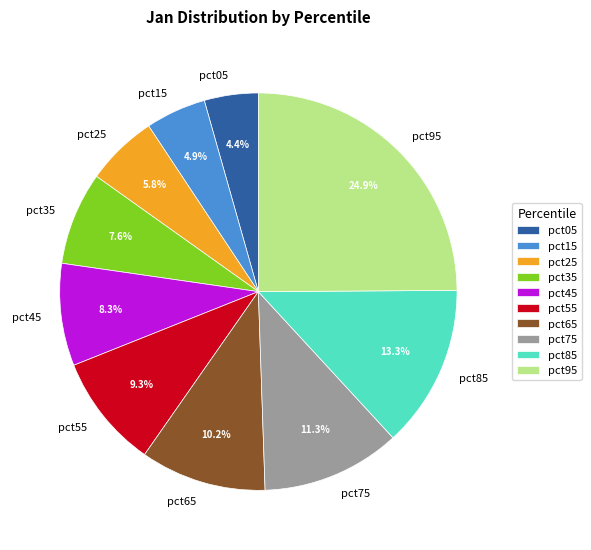

Which has a higher value, pct35 or pct55?

pct55